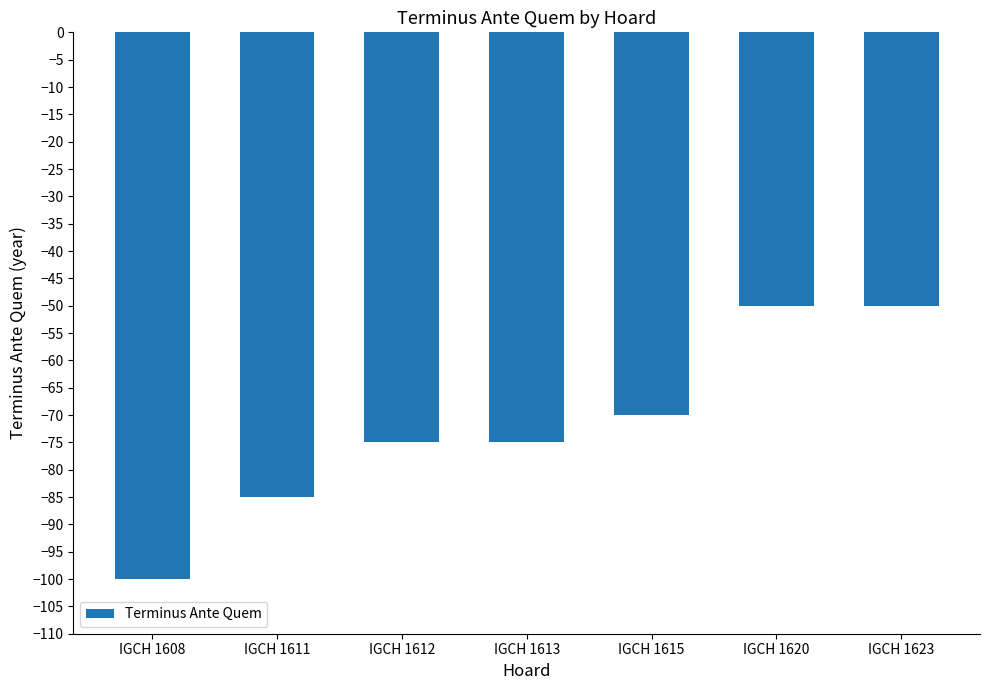

Reading right to left, extract all data points from this chart.

-50	-50	-70	-75	-75	-85	-100